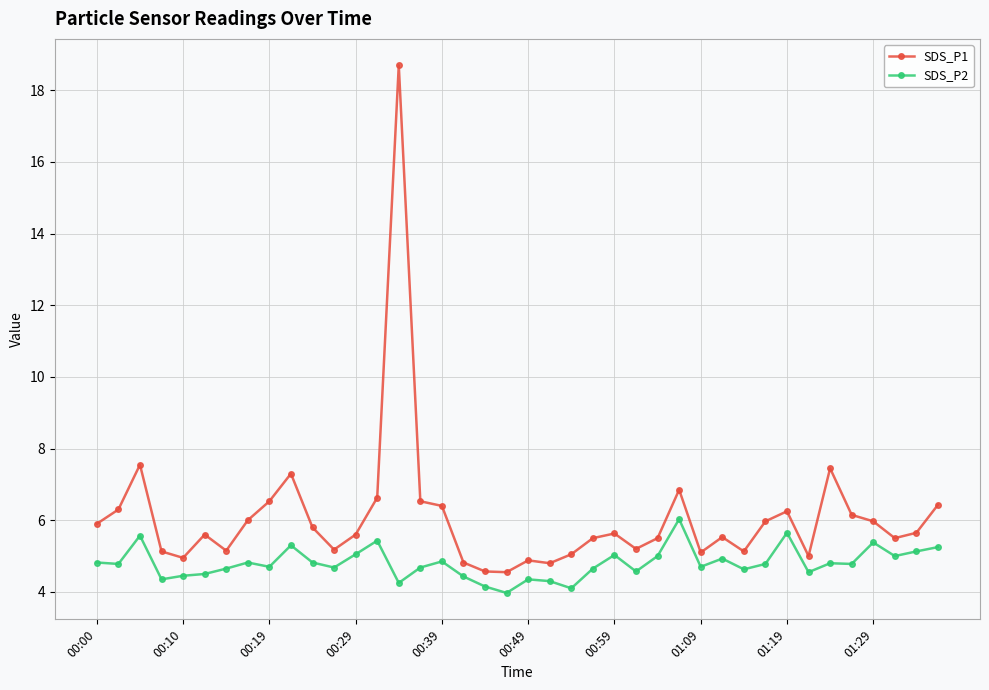

List the series in order of their peak value, highest first.

SDS_P1, SDS_P2